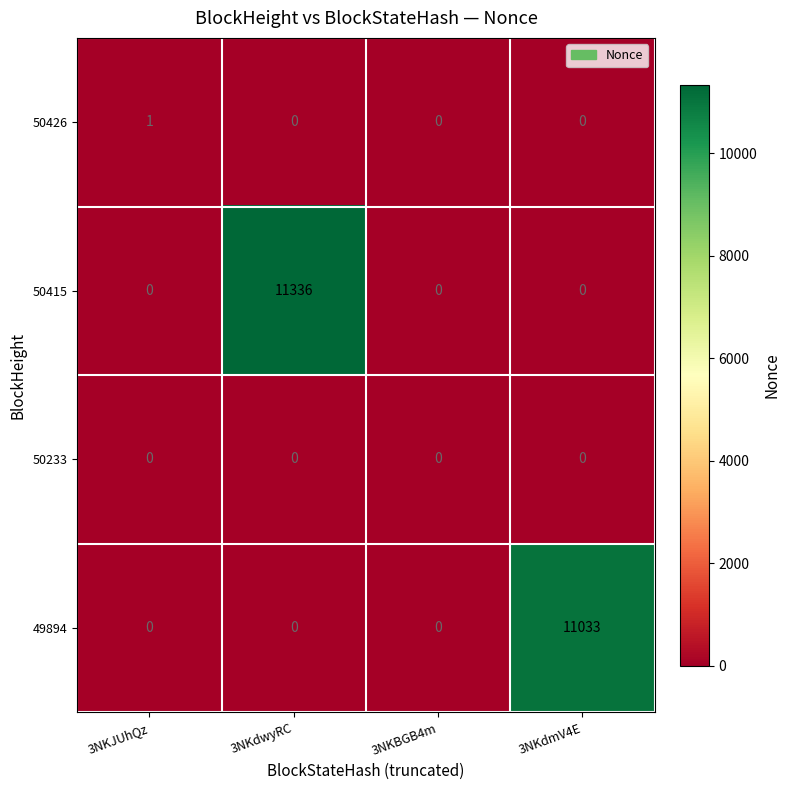

Which series changed the most between 3NKJUhQz and 3NKBGB4m?

50426